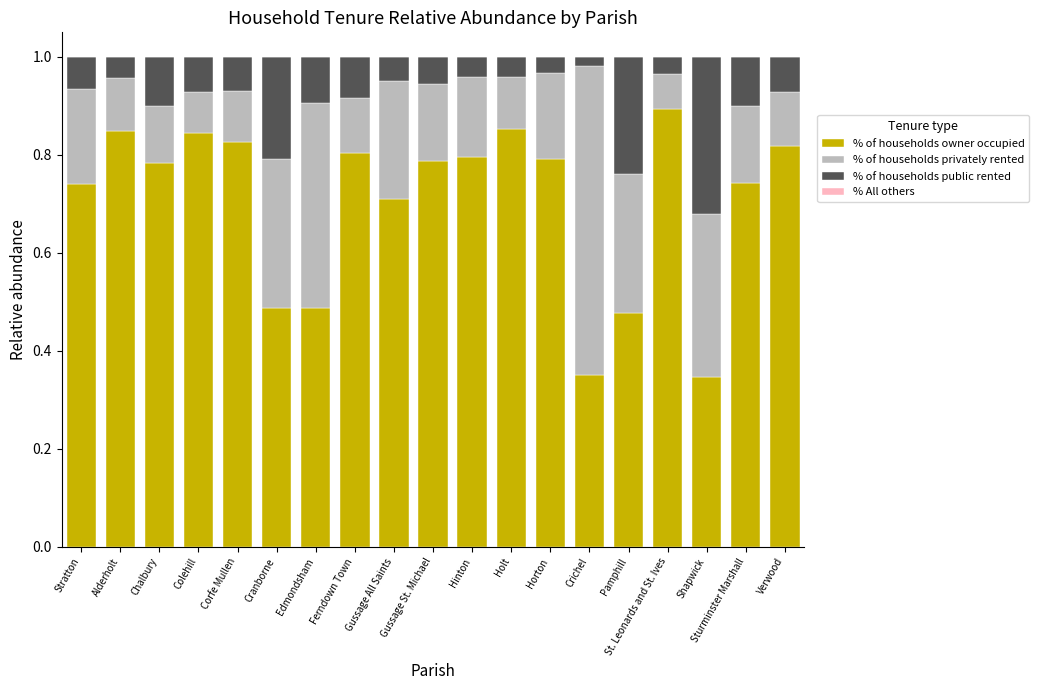

What is the sum of the % of households owner occupied values at Stratton and Gussage All Saints?

1.5